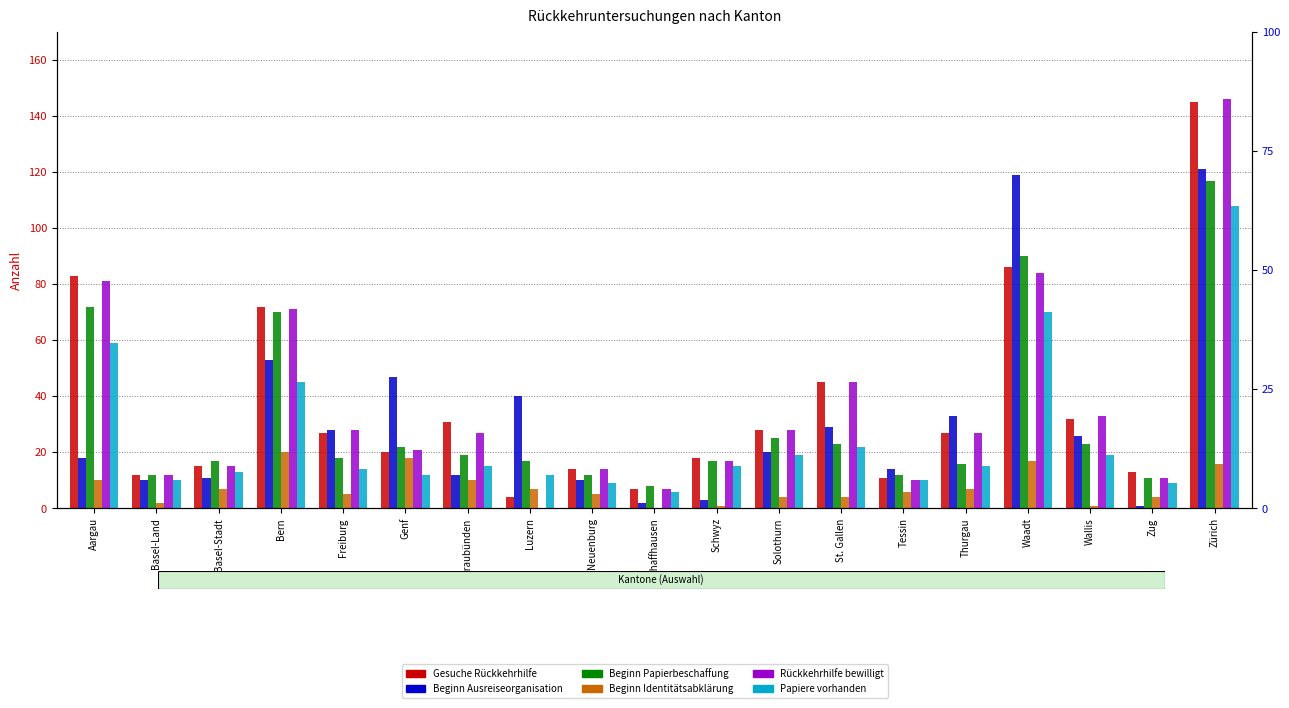

How many data points in Rückkehrhilfe bewilligt are less than 27?

9